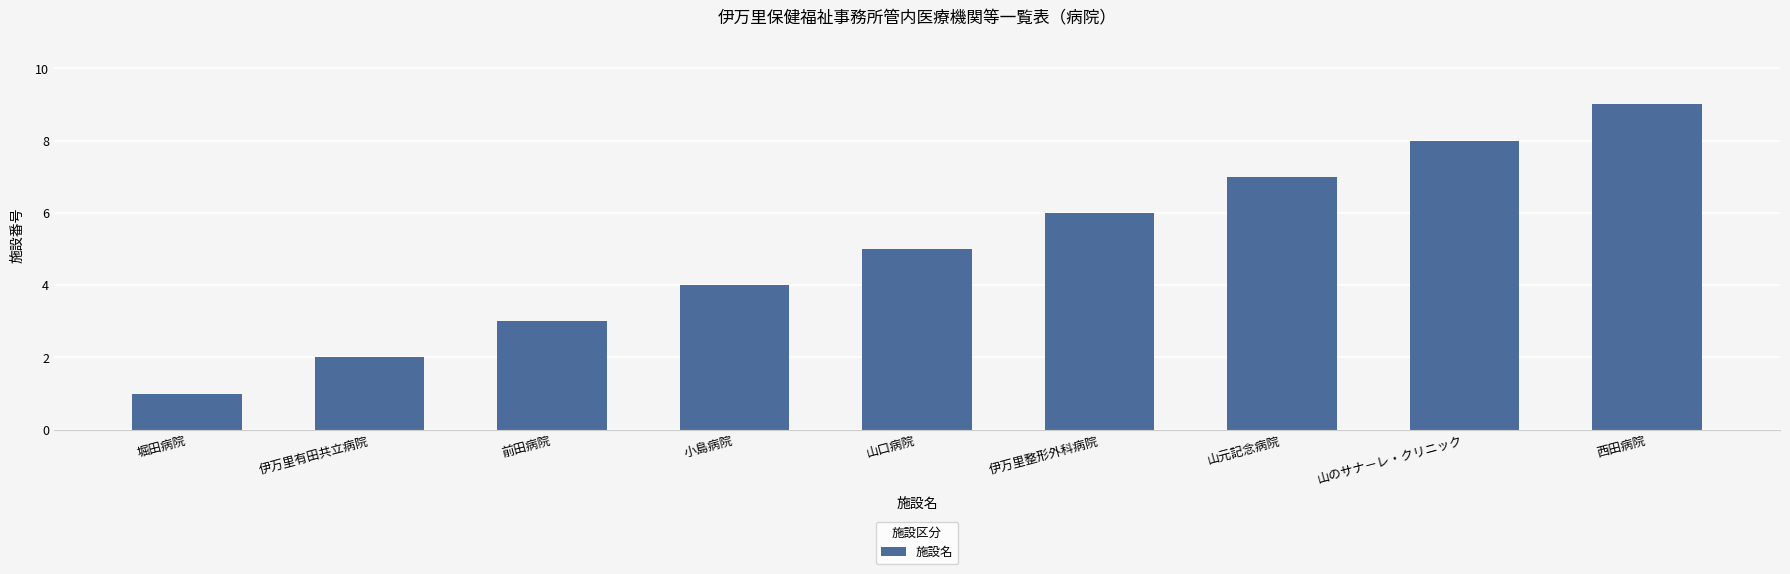

Approximately how many times larger is the value at 伊万里有田共立病院 compared to 堀田病院?

2.0